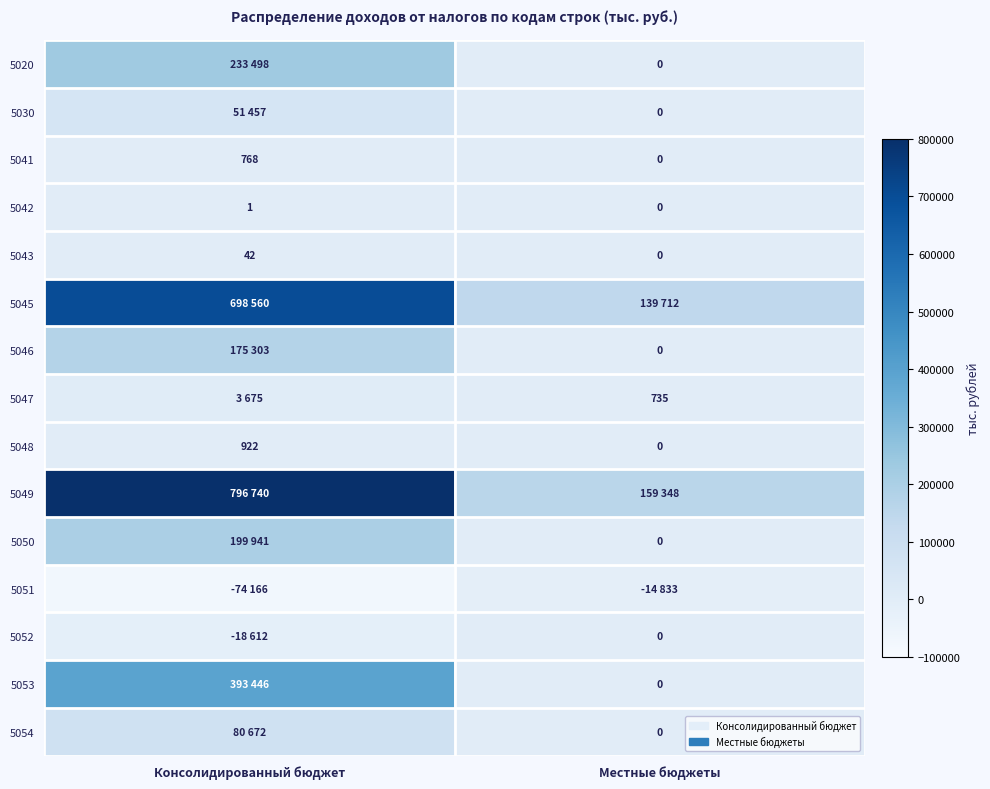

What is the sum of all 5048 values?

922